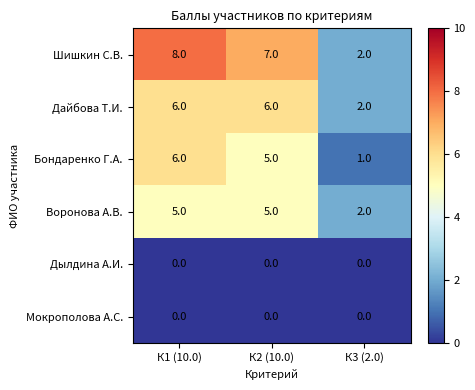

Reading right to left, what are all the values shown in this chart?

Шишкин С.В.: 2	7	8
Дайбова Т.И.: 2	6	6
Бондаренко Г.А.: 1	5	6
Воронова А.В.: 2	5	5
Дылдина А.И.: 0	0	0
Мокрополова А.С.: 0	0	0